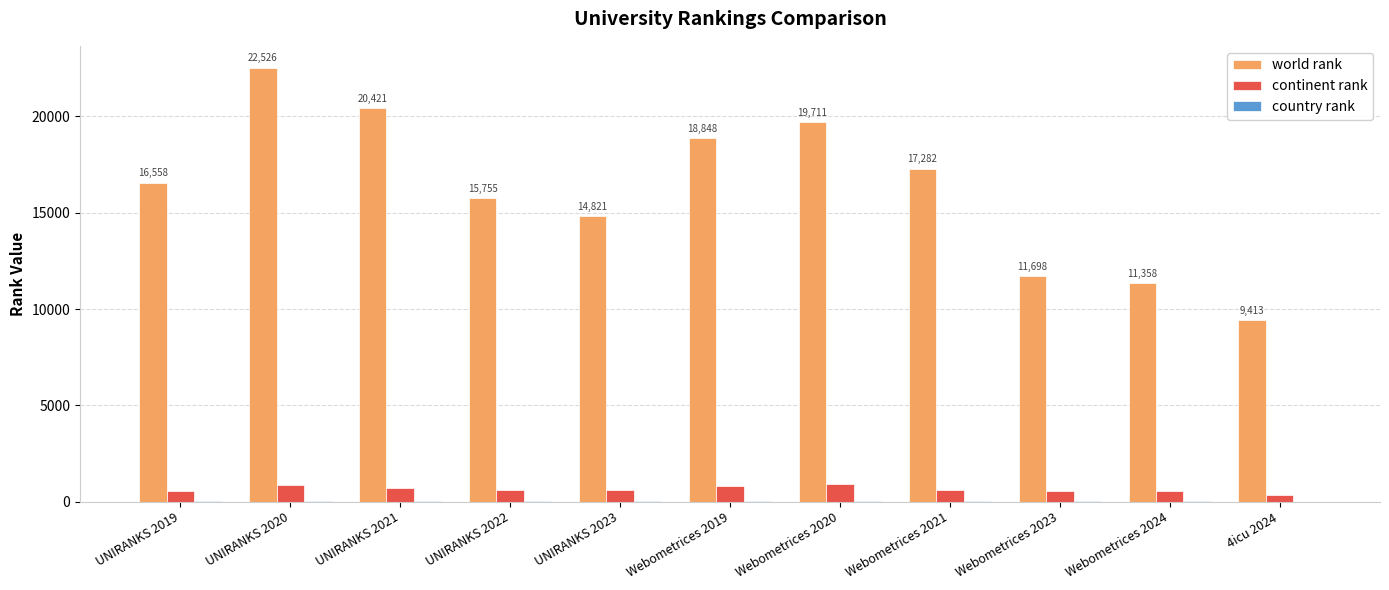

What is the maximum value for continent rank?

902